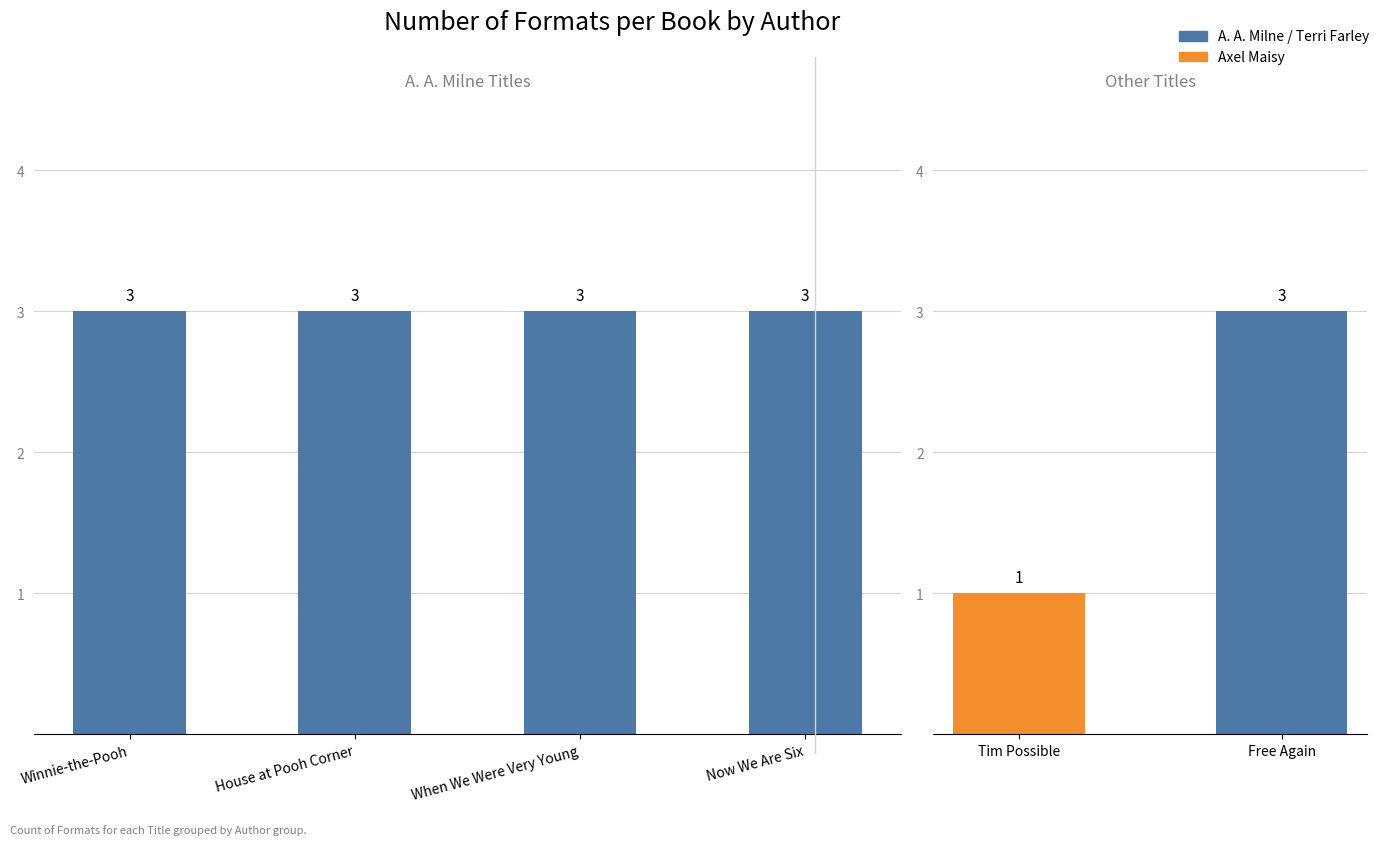

What is the label of the 2nd bar from the left?

House at Pooh Corner